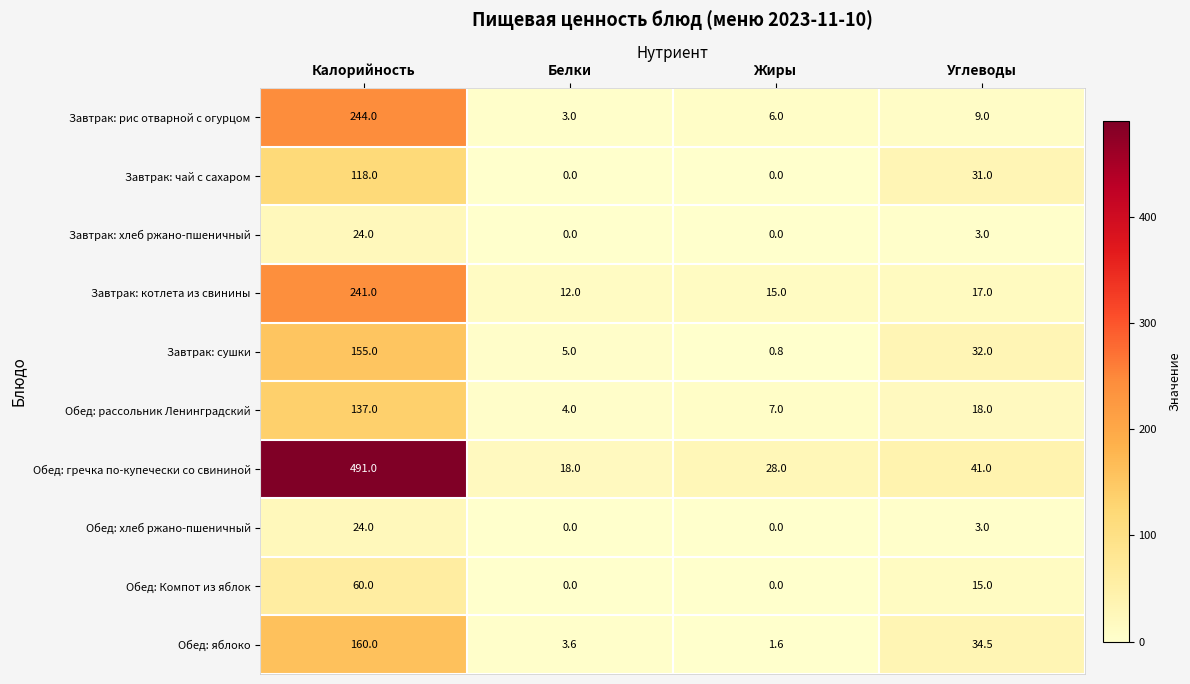

What is the highest value of the Завтрак: сушки series?

155.0